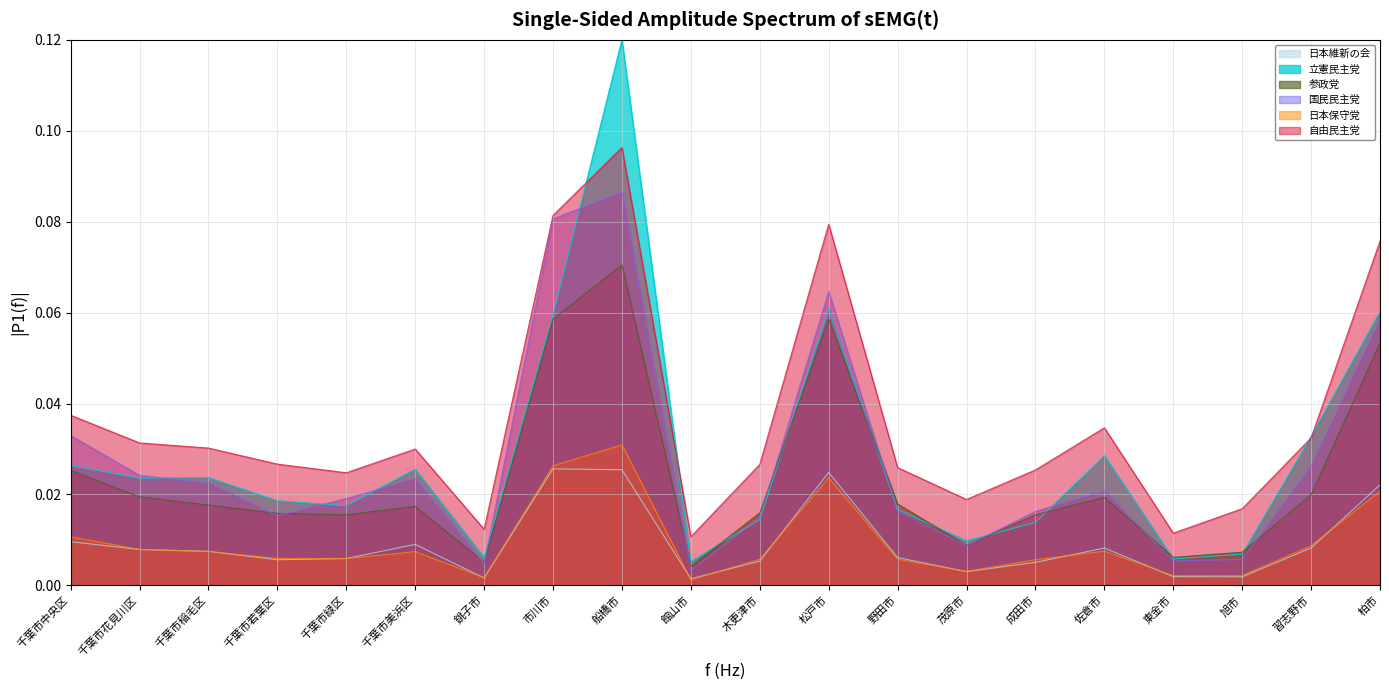

Reading left to right, what are all the values shown in this chart?

日本維新の会: 0.0	0.0	0.0	0.0	0.0	0.0	0.0	0.0	0.0	0.0	0.0	0.0	0.0	0.0	0.0	0.0	0.0	0.0	0.0	0.0
立憲民主党: 0.0	0.0	0.0	0.0	0.0	0.0	0.0	0.1	0.1	0.0	0.0	0.1	0.0	0.0	0.0	0.0	0.0	0.0	0.0	0.1
参政党: 0.0	0.0	0.0	0.0	0.0	0.0	0.0	0.1	0.1	0.0	0.0	0.1	0.0	0.0	0.0	0.0	0.0	0.0	0.0	0.1
国民民主党: 0.0	0.0	0.0	0.0	0.0	0.0	0.0	0.1	0.1	0.0	0.0	0.1	0.0	0.0	0.0	0.0	0.0	0.0	0.0	0.1
日本保守党: 0.0	0.0	0.0	0.0	0.0	0.0	0.0	0.0	0.0	0.0	0.0	0.0	0.0	0.0	0.0	0.0	0.0	0.0	0.0	0.0
自由民主党: 0.0	0.0	0.0	0.0	0.0	0.0	0.0	0.1	0.1	0.0	0.0	0.1	0.0	0.0	0.0	0.0	0.0	0.0	0.0	0.1